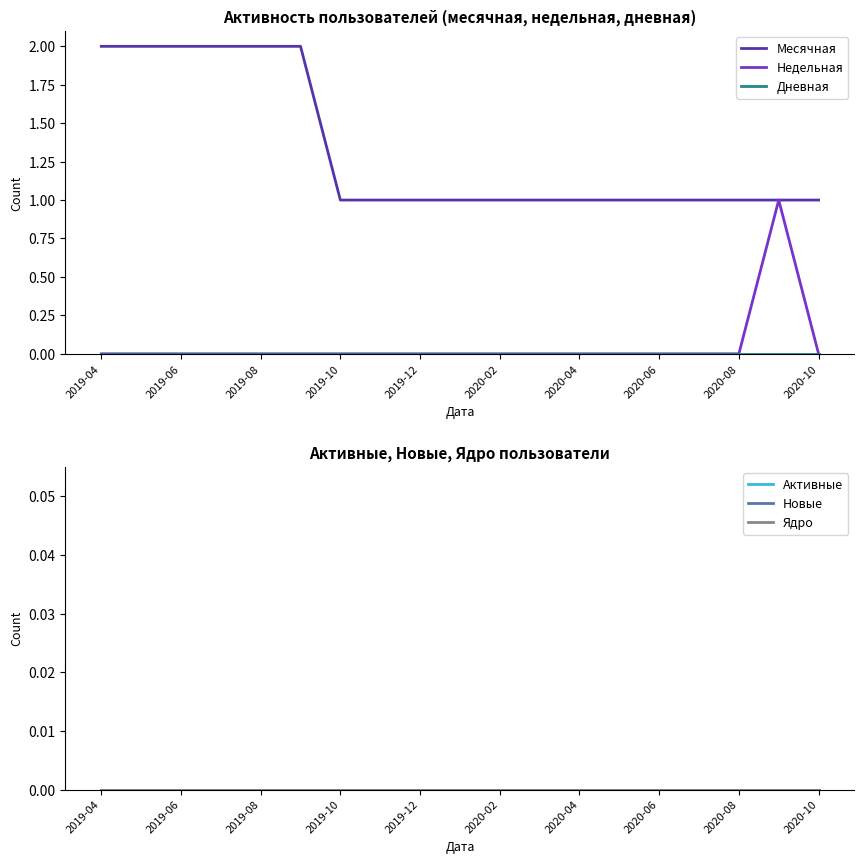

True or false: Недельная has a value of -1 at 2020-08.

False